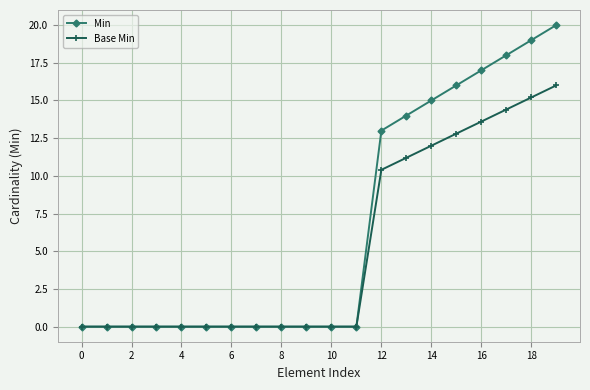

At how many categories does at least one series exceed 1?

8